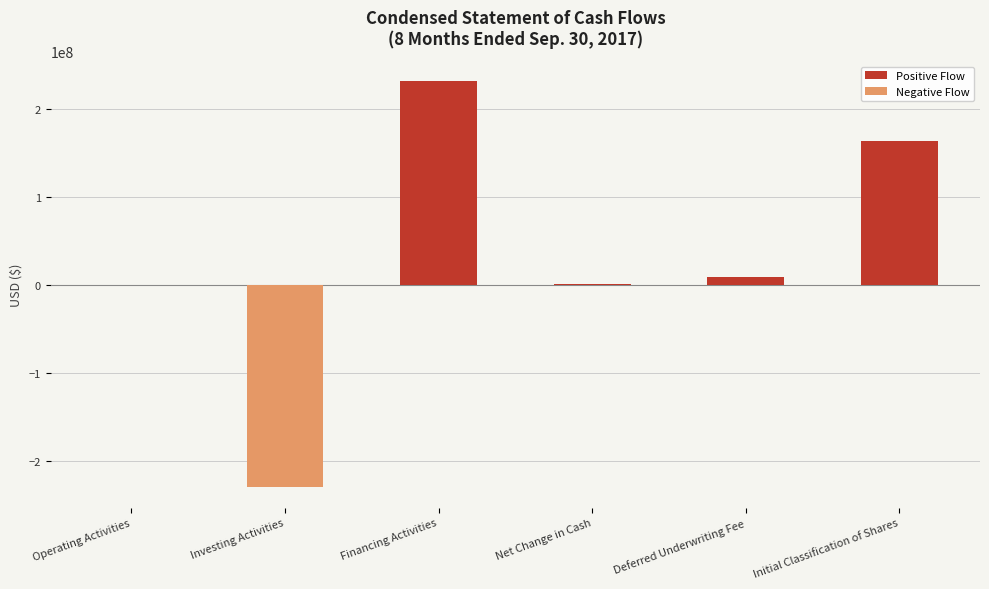

What is the average value?

29136008